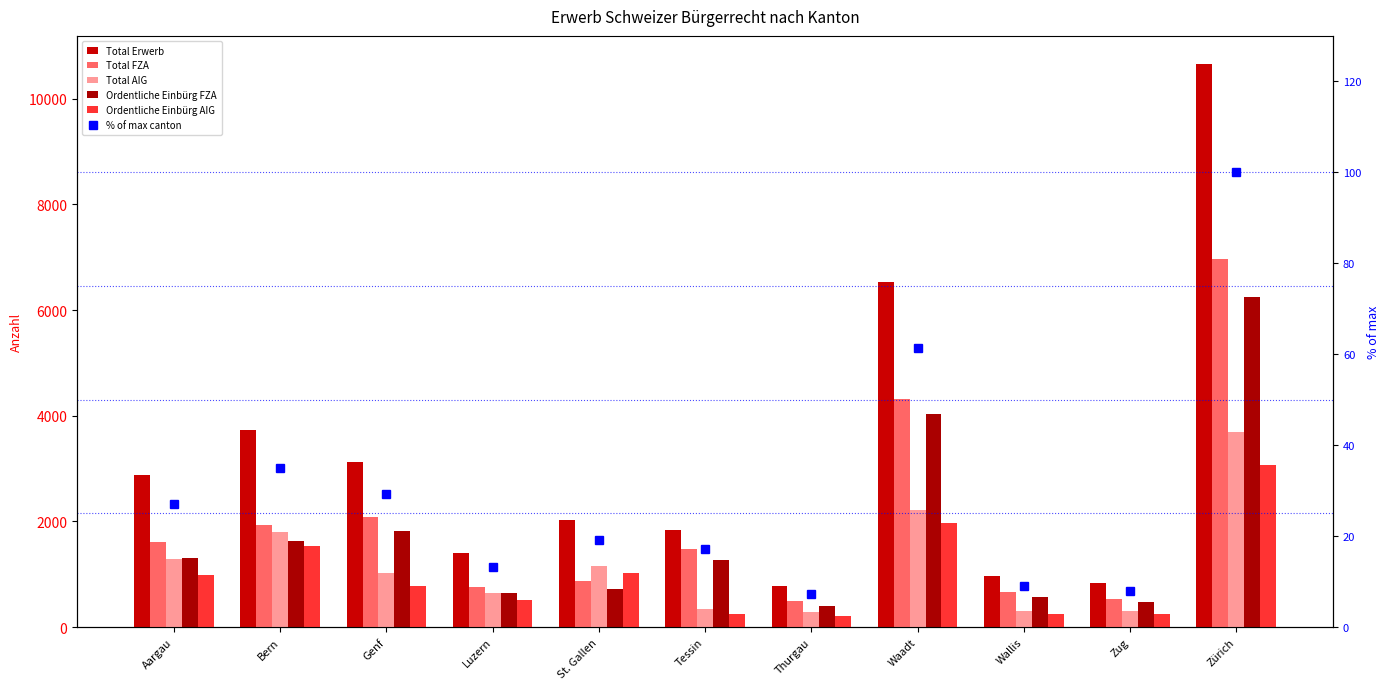

List the labels in order of Ordentliche Einbürg FZA value, smallest first.

Thurgau, Zug, Wallis, Luzern, St. Gallen, Tessin, Aargau, Bern, Genf, Waadt, Zürich